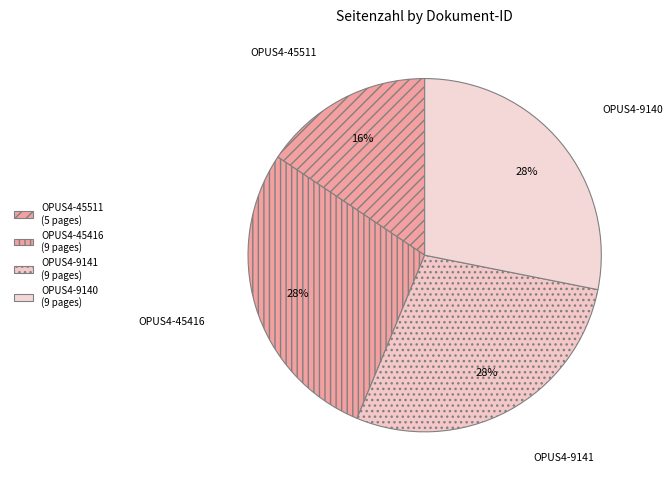

To the nearest percent, what is the combined percentage of OPUS4-9140 and OPUS4-9141?

56%